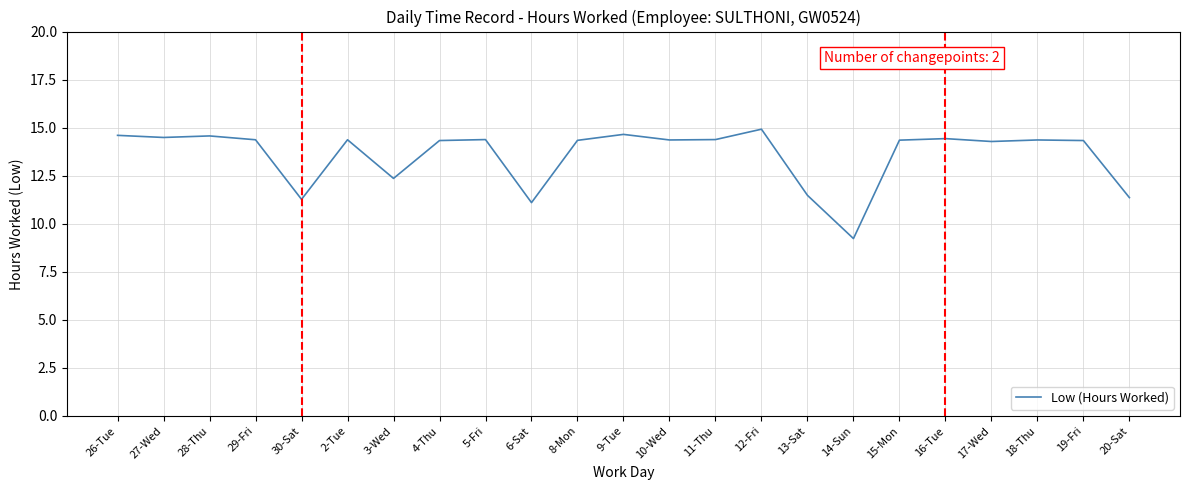

Is this an area chart (filled region under the line)?

No